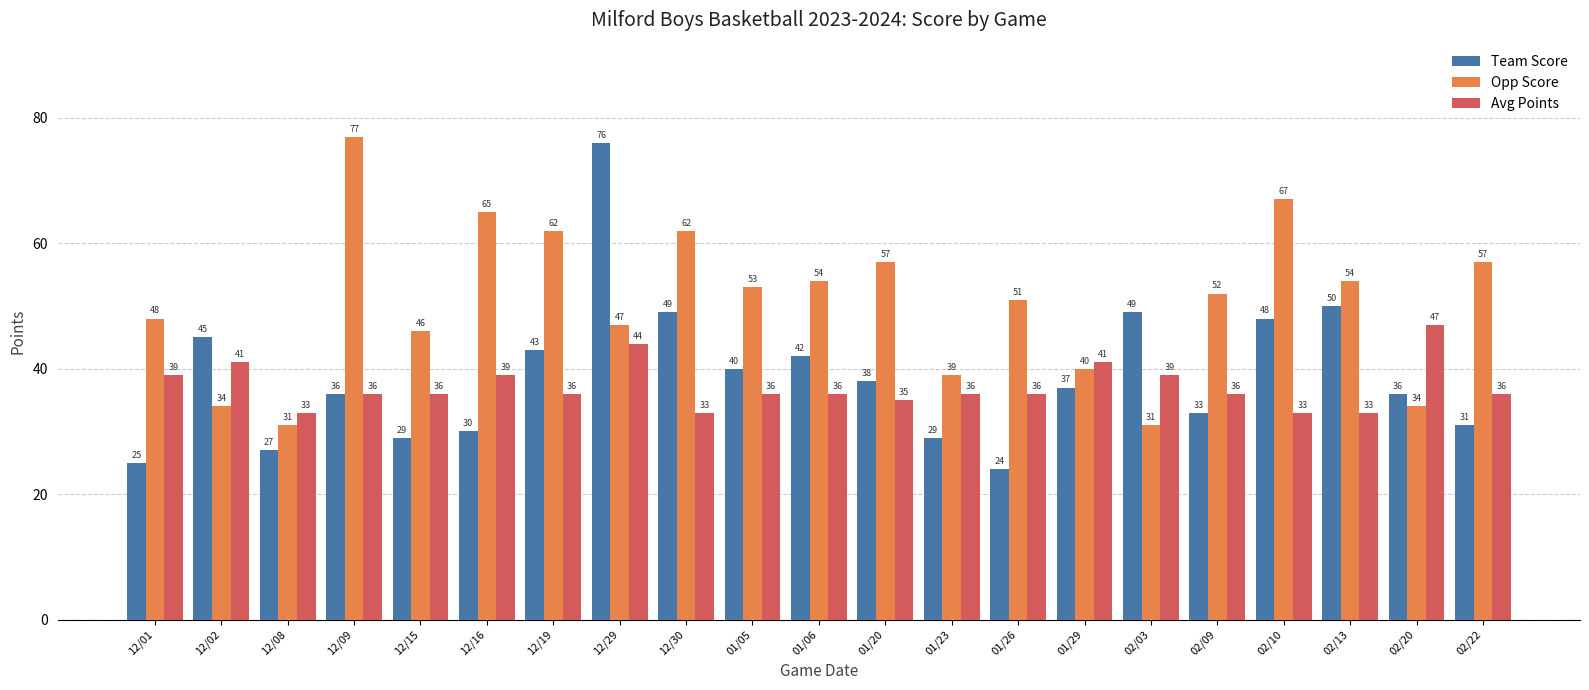

At which label does Opp Score reach its peak?

12/09